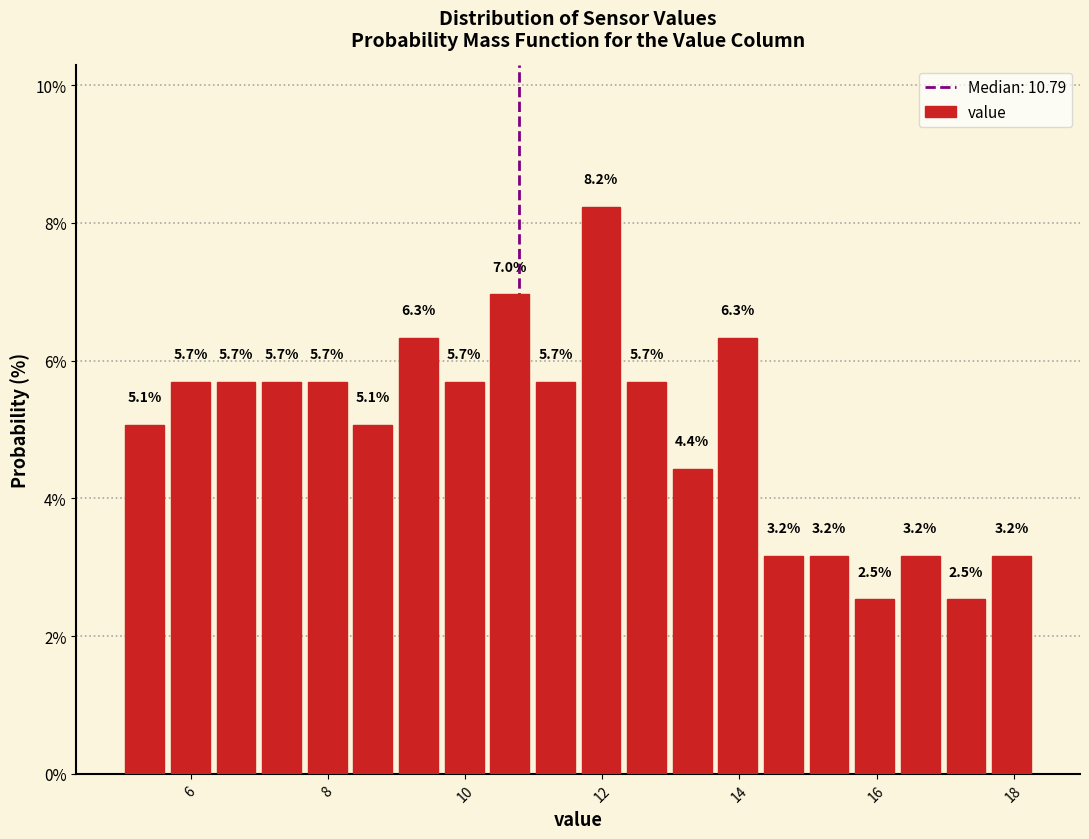

Around what value on the x-axis is the tallest bar? Give the approximate position of its centre, as read against the axis.

12.0